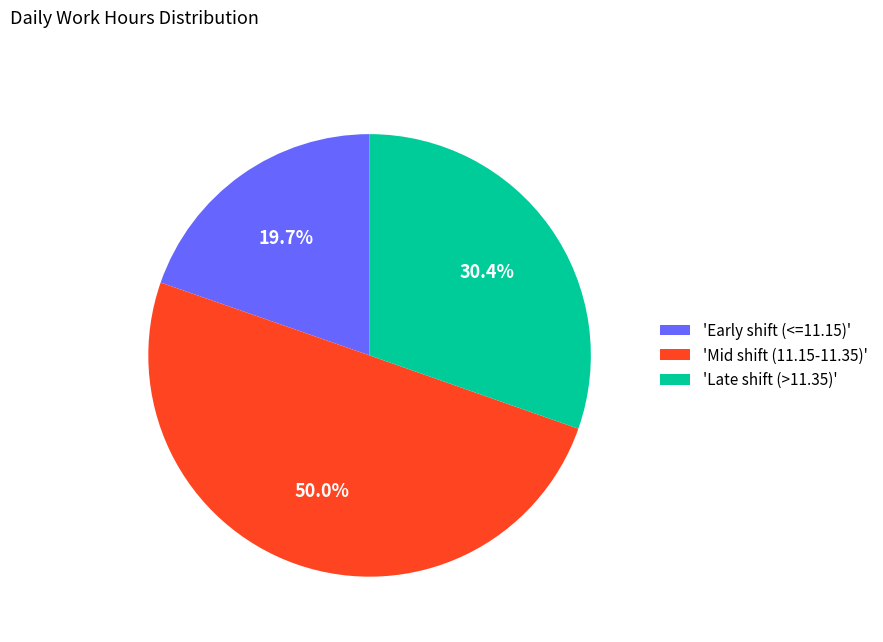

What portion of the pie excludes 'Mid shift (11.15-11.35)'?

50.0%